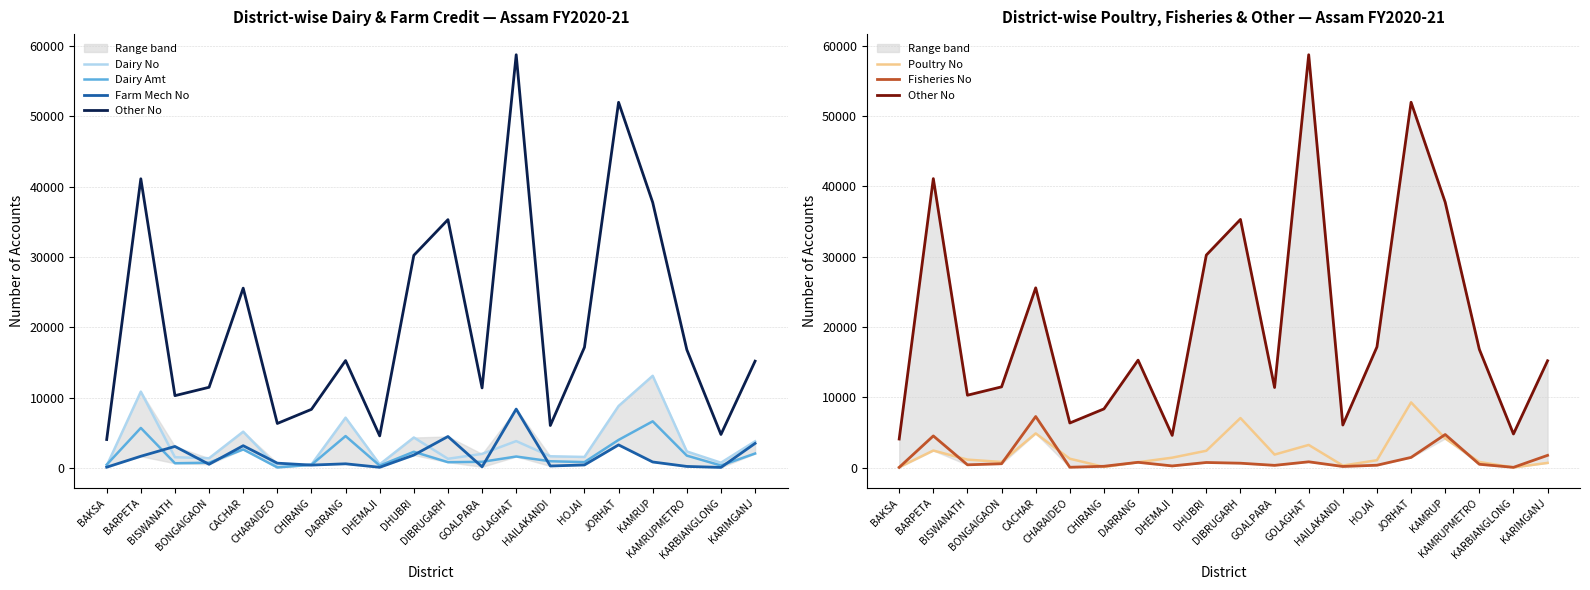

Is the value of Dairy No at KAMRUP greater than the value of Fisheries No at KAMRUP?

Yes